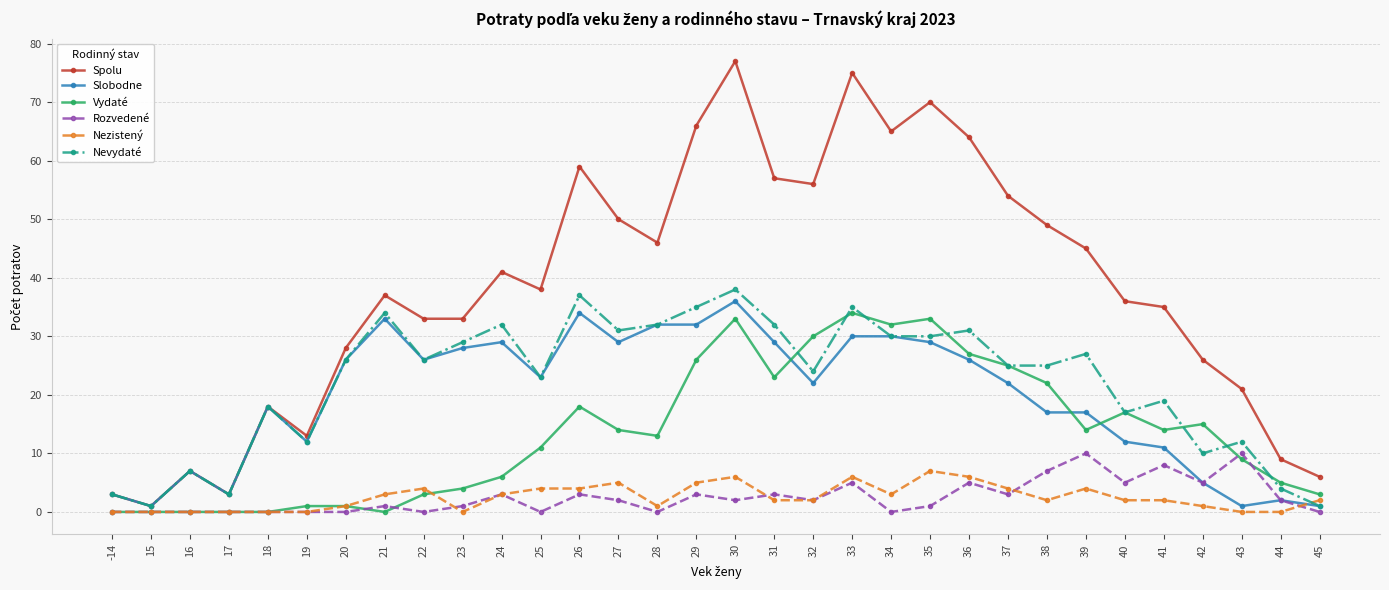

Reading right to left, what are all the values shown in this chart?

Spolu: 45=6	44=9	43=21	42=26	41=35	40=36	39=45	38=49	37=54	36=64	35=70	34=65	33=75	32=56	31=57	30=77	29=66	28=46	27=50	26=59	25=38	24=41	23=33	22=33	21=37	20=28	19=13	18=18	17=3	16=7	15=1	-14=3
Slobodne: 45=1	44=2	43=1	42=5	41=11	40=12	39=17	38=17	37=22	36=26	35=29	34=30	33=30	32=22	31=29	30=36	29=32	28=32	27=29	26=34	25=23	24=29	23=28	22=26	21=33	20=26	19=12	18=18	17=3	16=7	15=1	-14=3
Vydaté: 45=3	44=5	43=9	42=15	41=14	40=17	39=14	38=22	37=25	36=27	35=33	34=32	33=34	32=30	31=23	30=33	29=26	28=13	27=14	26=18	25=11	24=6	23=4	22=3	21=0	20=1	19=1	18=0	17=0	16=0	15=0	-14=0
Rozvedené: 45=0	44=2	43=10	42=5	41=8	40=5	39=10	38=7	37=3	36=5	35=1	34=0	33=5	32=2	31=3	30=2	29=3	28=0	27=2	26=3	25=0	24=3	23=1	22=0	21=1	20=0	19=0	18=0	17=0	16=0	15=0	-14=0
Nezistený: 45=2	44=0	43=0	42=1	41=2	40=2	39=4	38=2	37=4	36=6	35=7	34=3	33=6	32=2	31=2	30=6	29=5	28=1	27=5	26=4	25=4	24=3	23=0	22=4	21=3	20=1	19=0	18=0	17=0	16=0	15=0	-14=0
Nevydaté: 45=1	44=4	43=12	42=10	41=19	40=17	39=27	38=25	37=25	36=31	35=30	34=30	33=35	32=24	31=32	30=38	29=35	28=32	27=31	26=37	25=23	24=32	23=29	22=26	21=34	20=26	19=12	18=18	17=3	16=7	15=1	-14=3